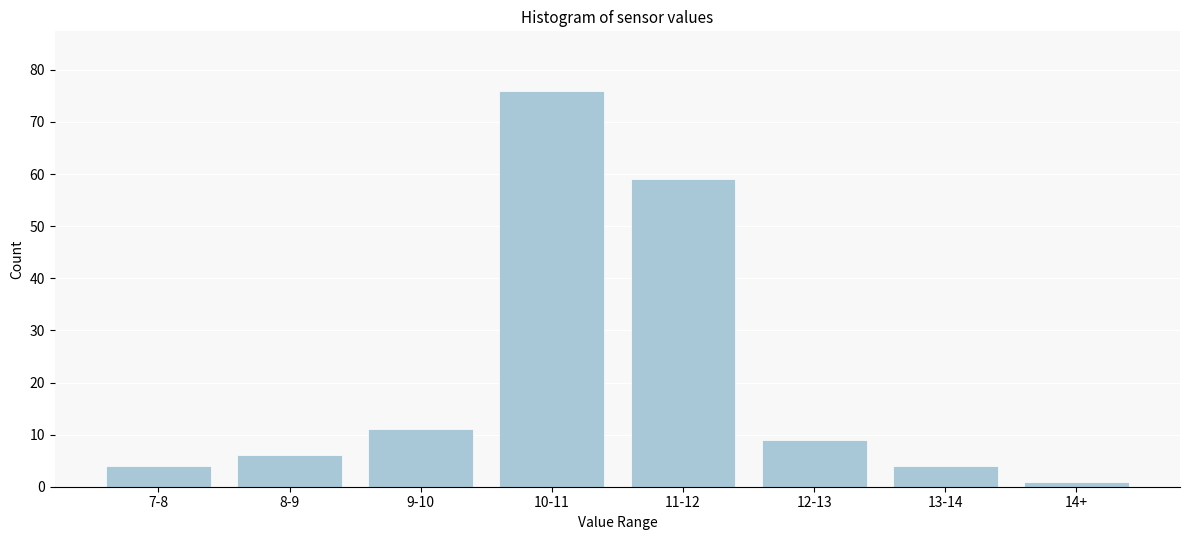

Reading left to right, what are all the values shown in this chart?

7-8=4	8-9=6	9-10=11	10-11=76	11-12=59	12-13=9	13-14=4	14+=1